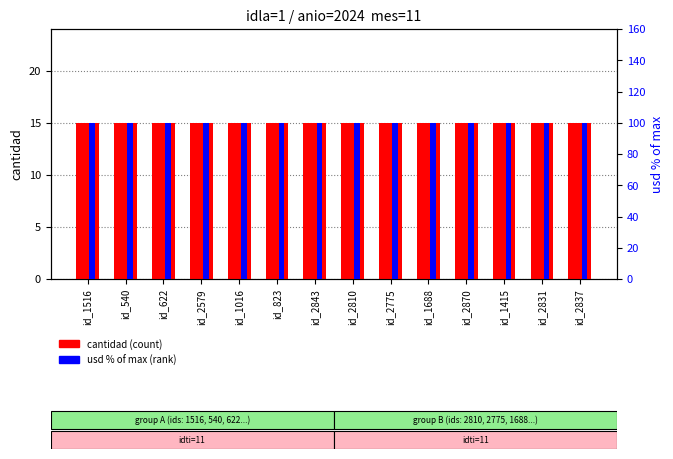

Is the value of cantidad at id_2837 greater than the value of usd (% of max) at id_2843?

No